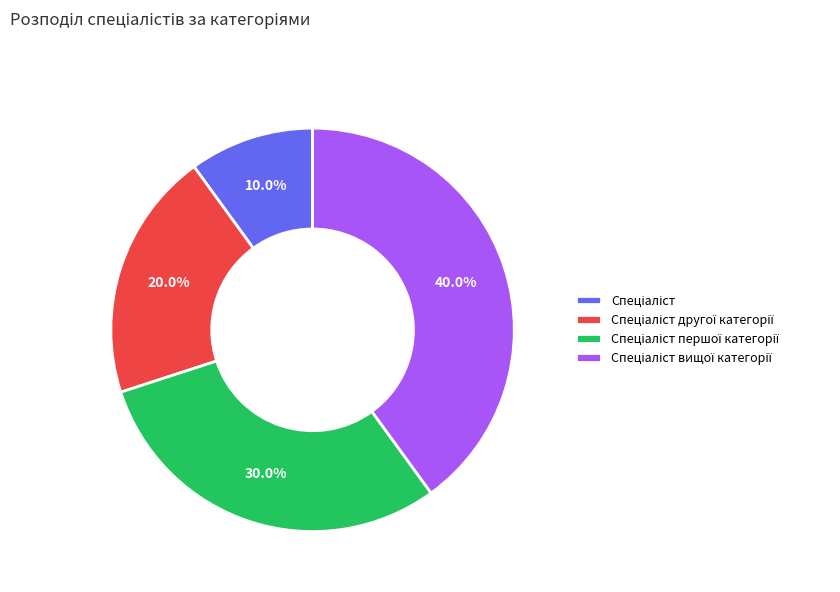

Is there a majority slice in this chart?

No